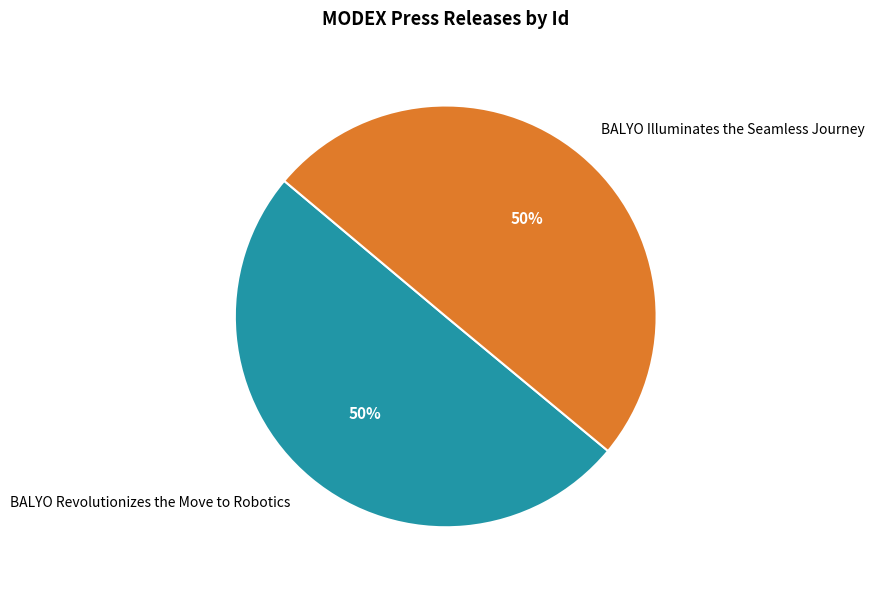

True or false: BALYO Illuminates the Seamless Journey accounts for 50% of the total.

True